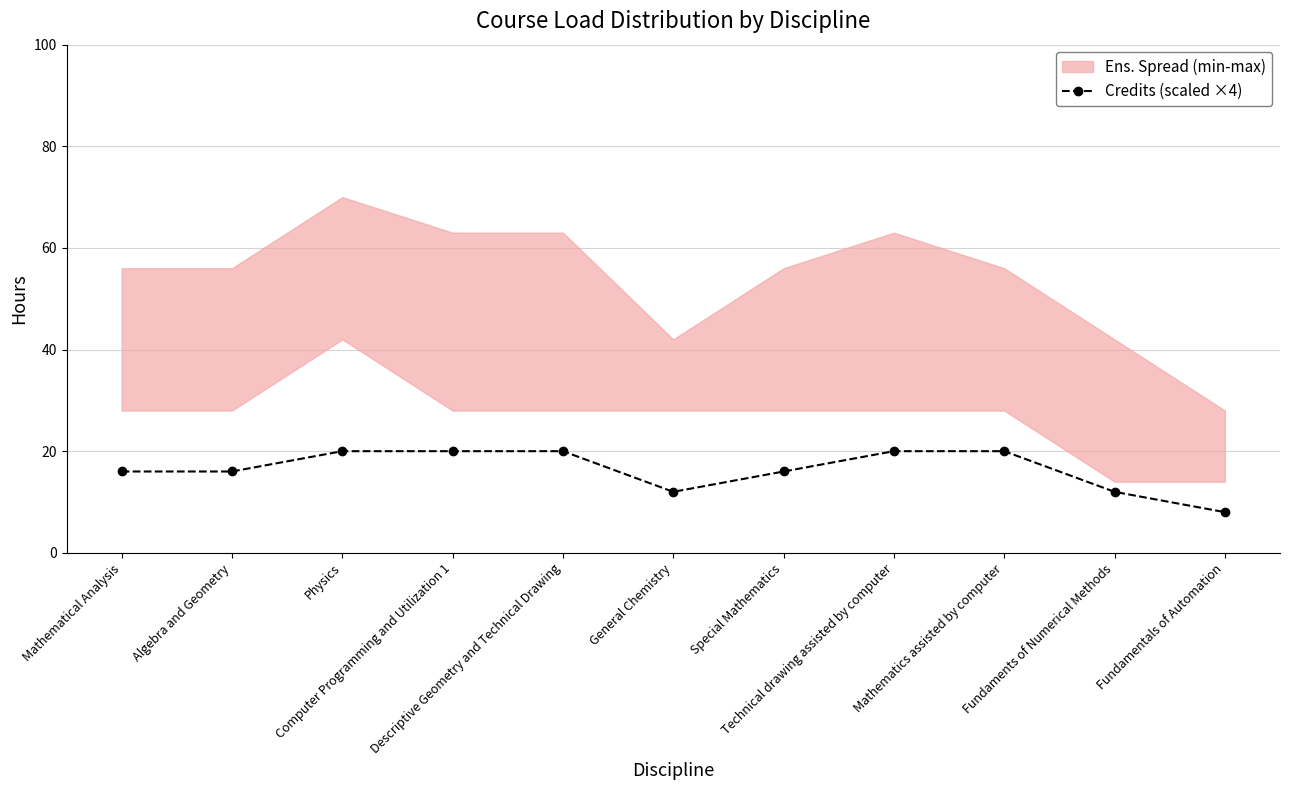

What is the value of the 11th point from the left?

8